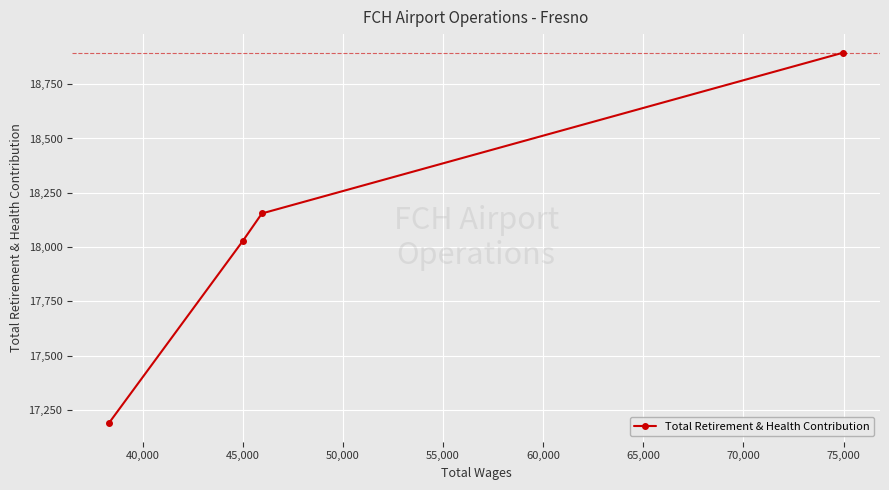

What is the value of the 2nd point from the left?

18028